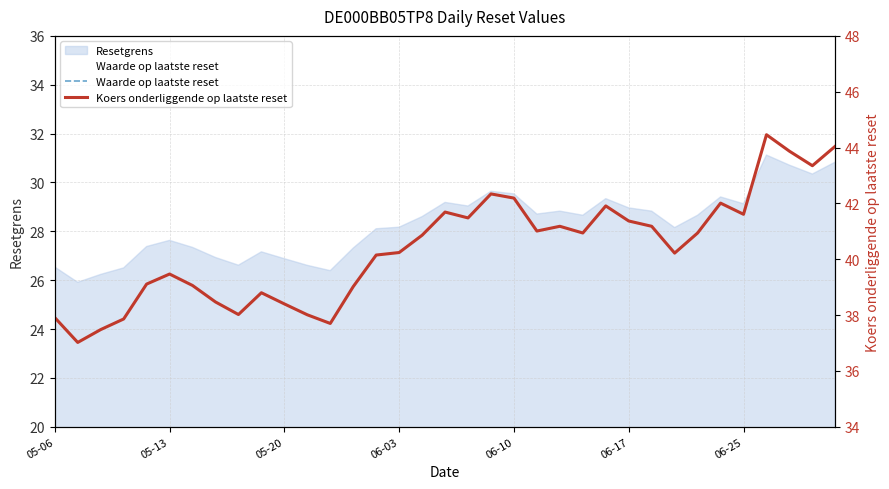

What is the minimum value for Waarde op laatste reset?

3.1